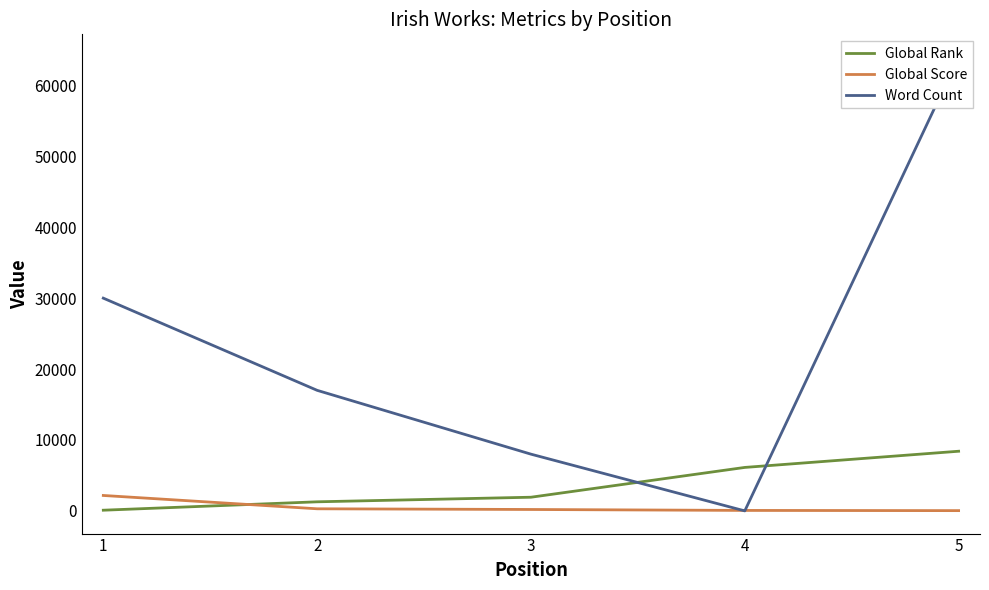

Rank the series by their maximum value, from lowest to highest.

Global Score, Global Rank, Word Count